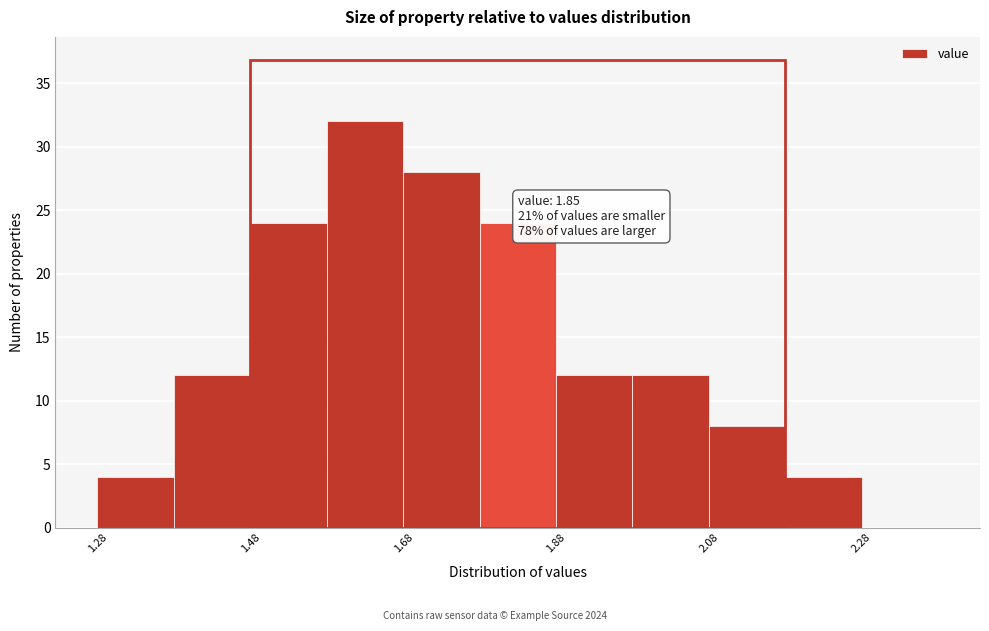

Which range on the x-axis has the tallest bar?

1.58 to 1.68